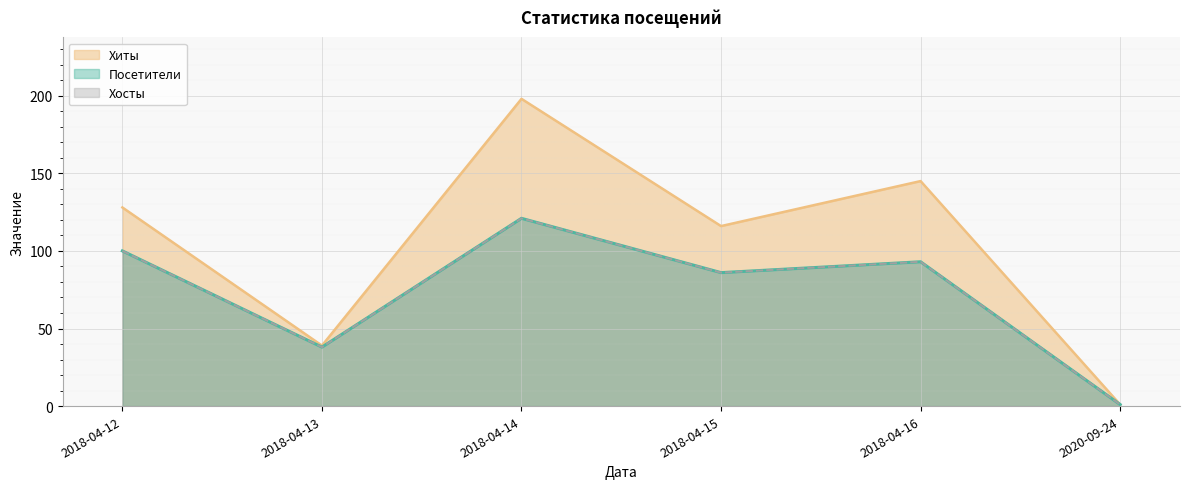

What are all the series names shown in the legend?

Хосты, Посетители, Хиты